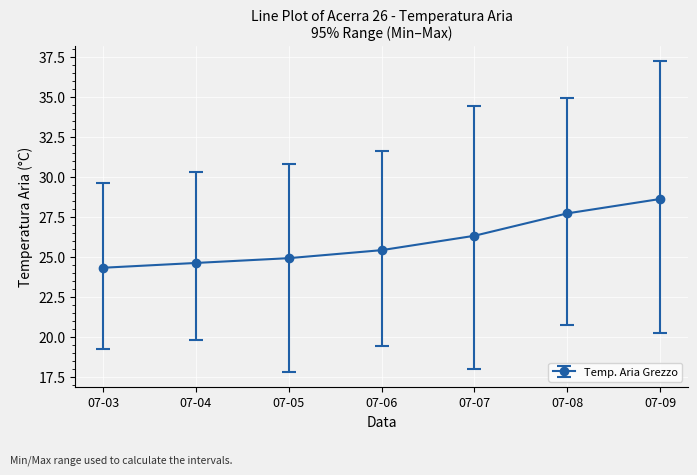

What is the ratio of the value at 07-07 to the value at 07-08?

0.9